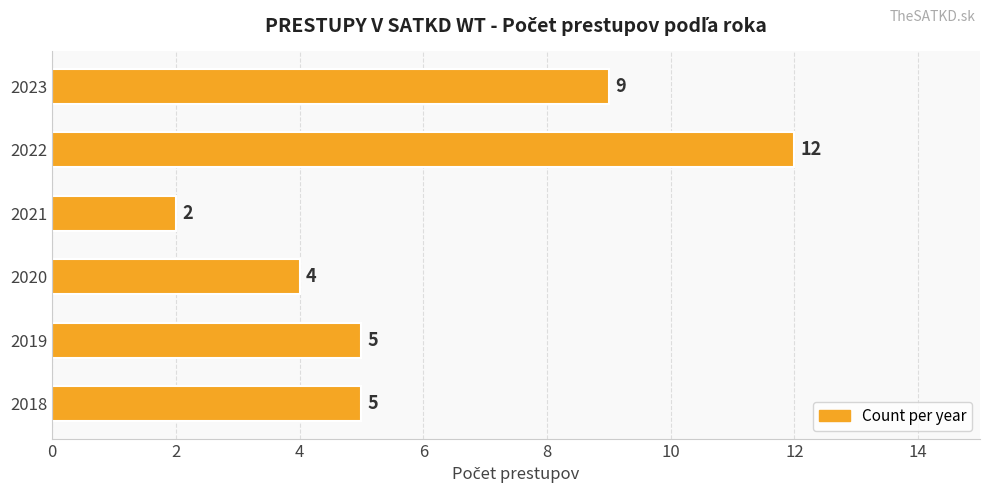

What is the sum of all values?

37